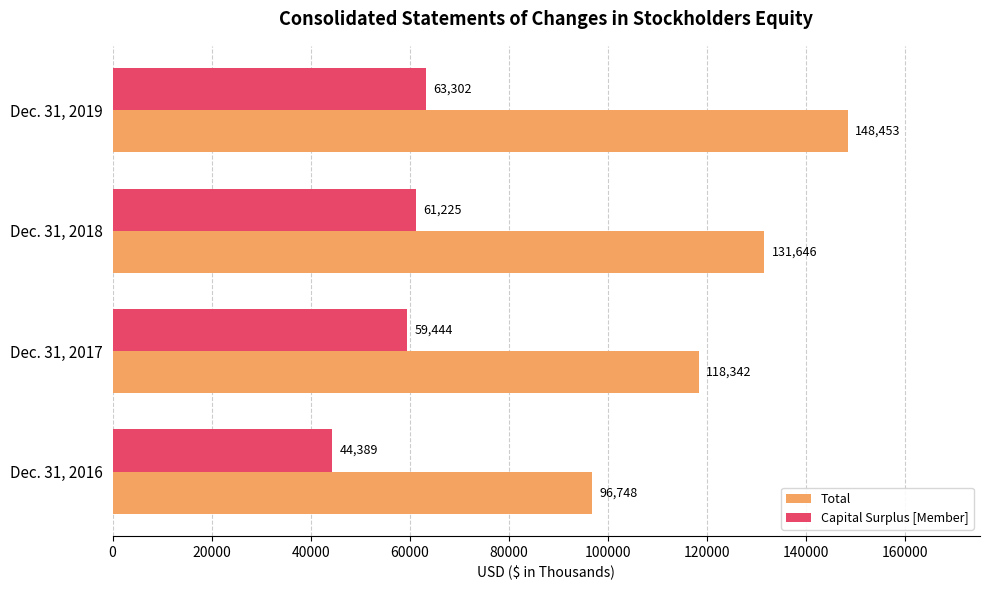

What is the total value across all series at Dec. 31, 2018?

192871